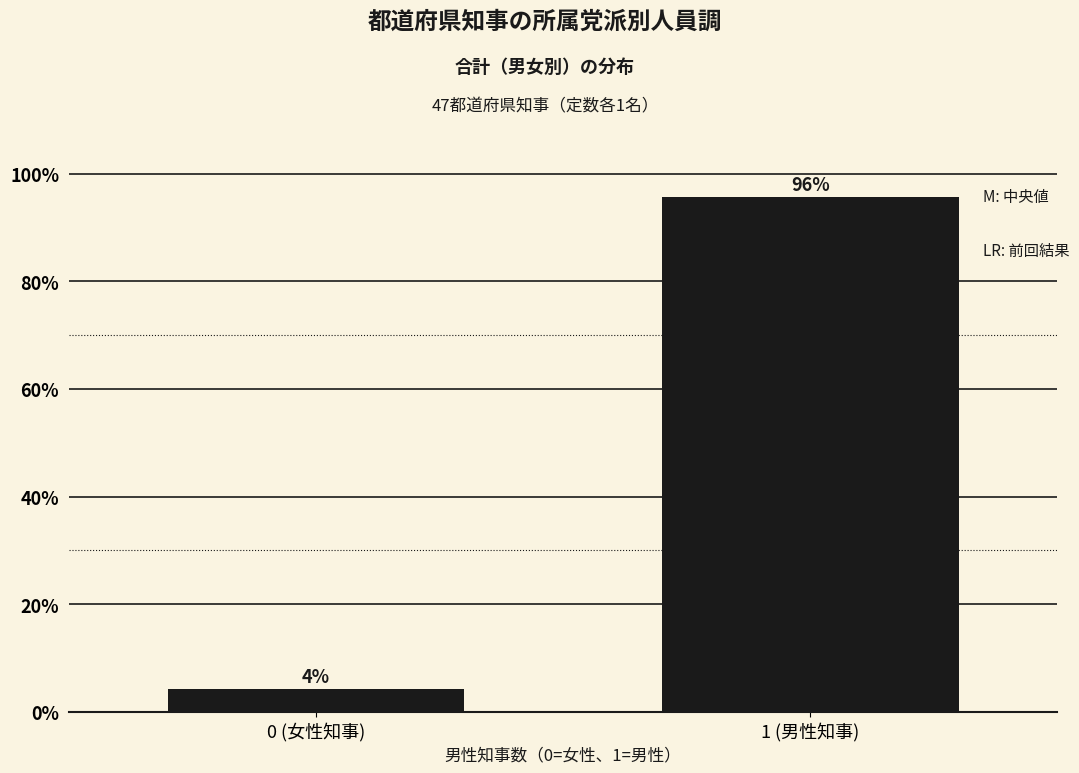

The chart shows a value of 159.7 at 1 (男性知事). True or false?

False